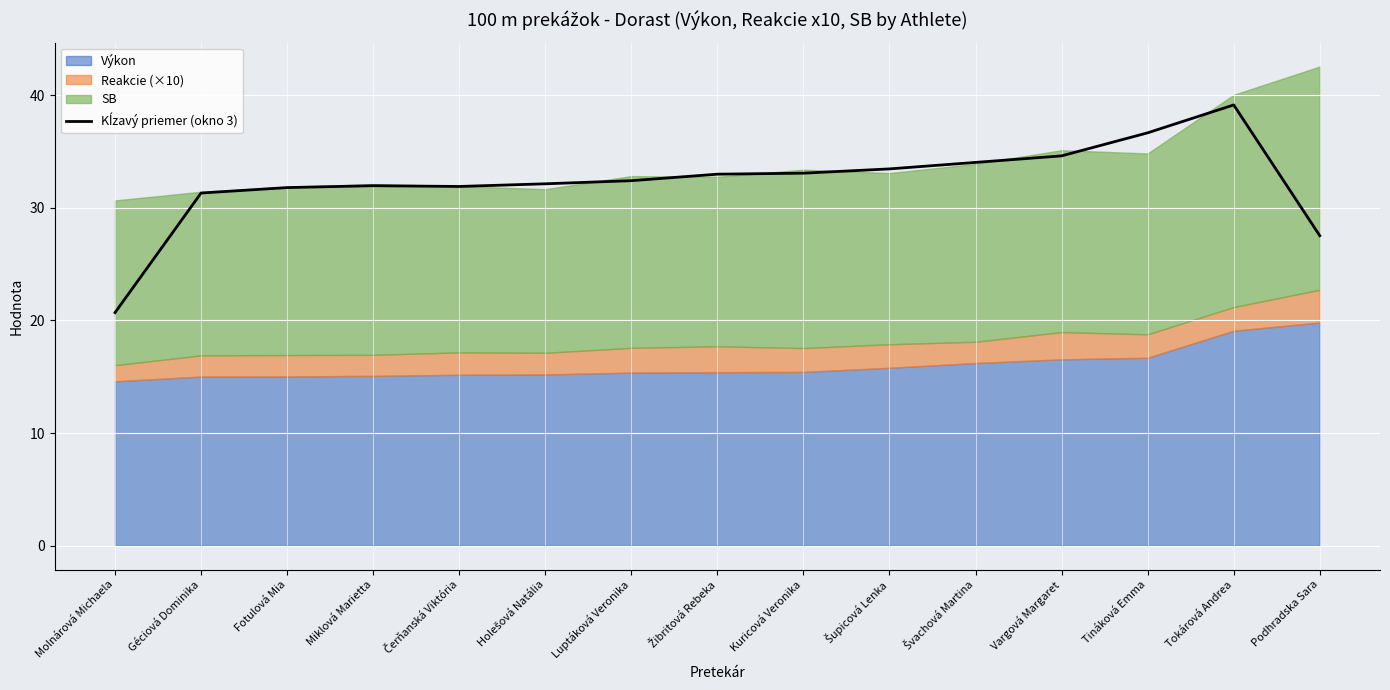

Rank the categories by value from lowest to highest.

Molnárová Michaela, Podhradska Sara, Géciová Dominika, Fotulová Mia, Čerňanská Viktória, Miklová Marietta, Holešová Natália, Luptáková Veronika, Žibritová Rebeka, Kuricová Veronika, Šupicová Lenka, Švachová Martina, Vargová Margaret, Tináková Emma, Tokárová Andrea